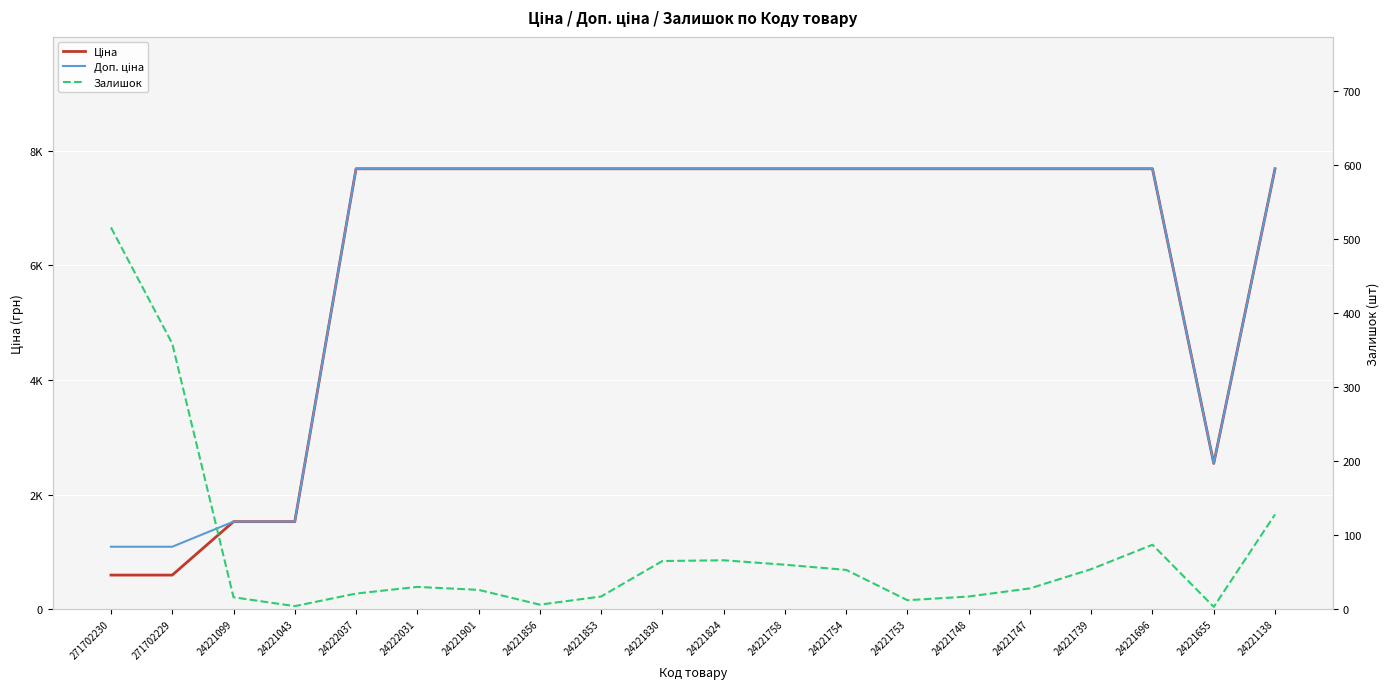

How many lines are shown in the chart?

3